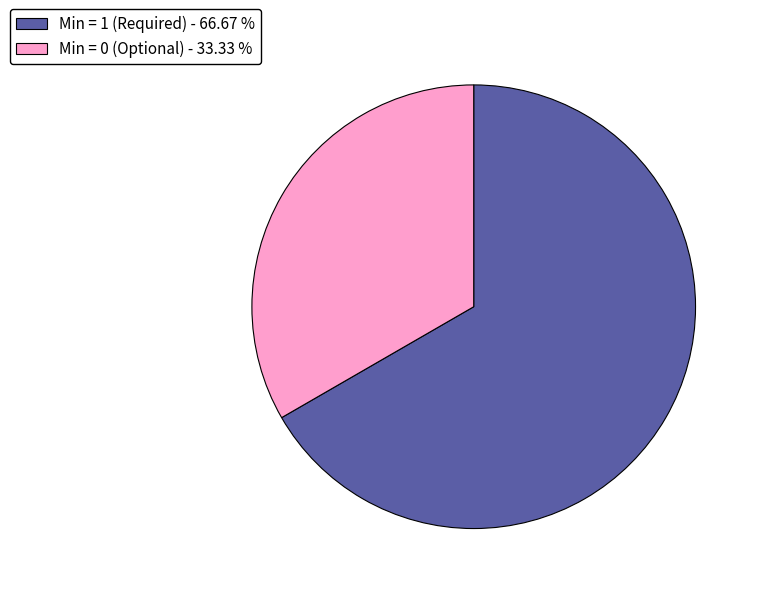

How many segments does this pie chart have?

2